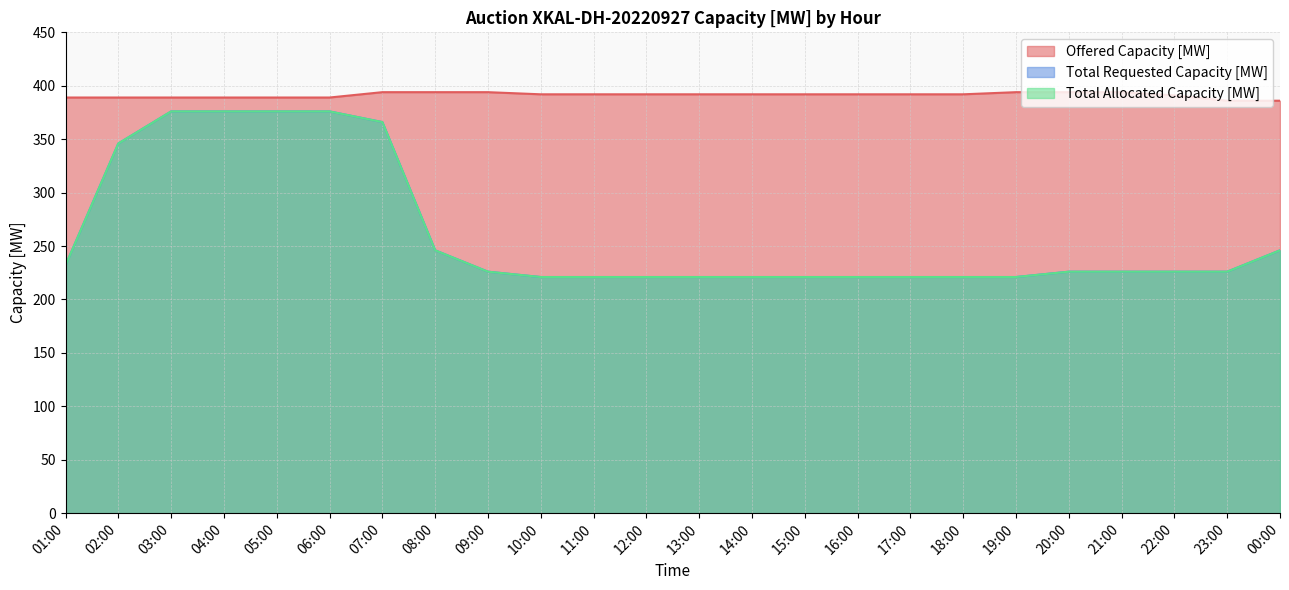

What is the difference between the highest and lowest values at 15:00?

171